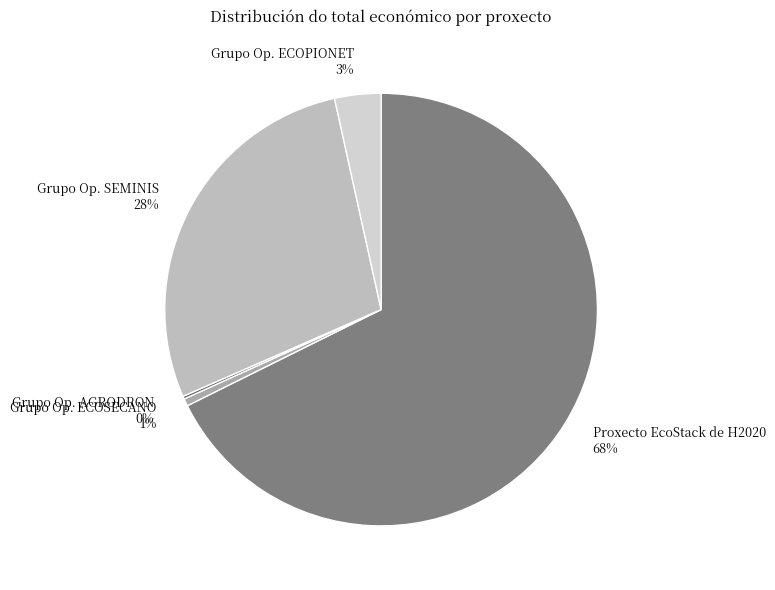

What percentage is the Grupo Op. ECOSECANO slice, to the nearest percent?

1%